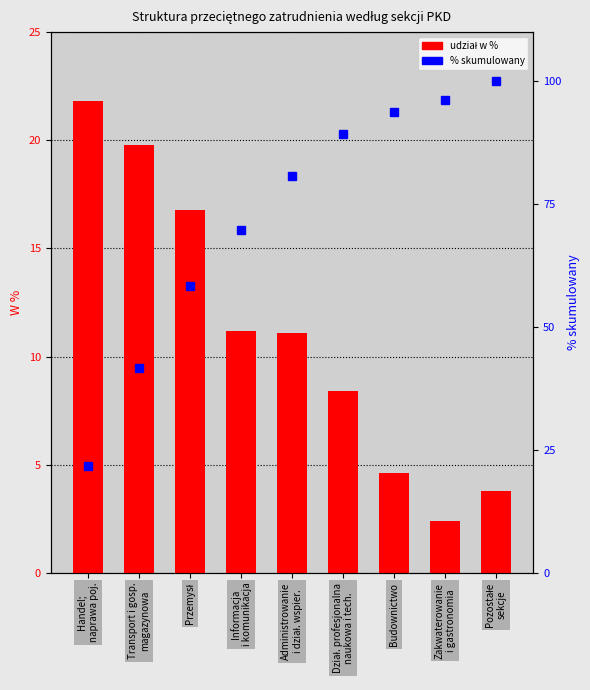

Read the W % zatrudnienia value at Transport i gosp.
magazynowa.

19.8